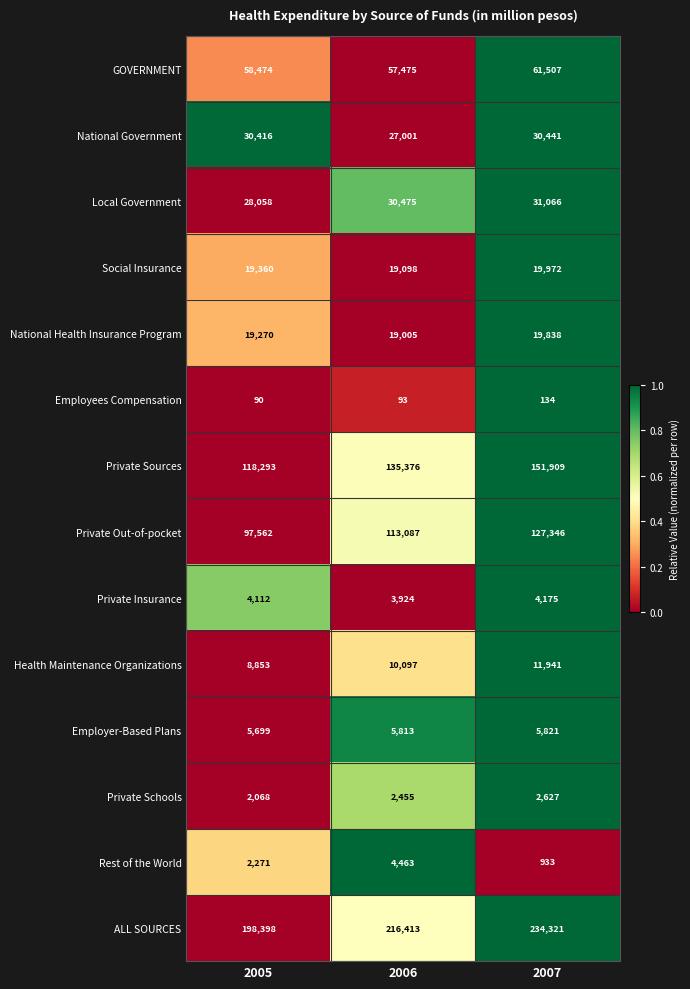

What is the total value across all series at 2006?

644775